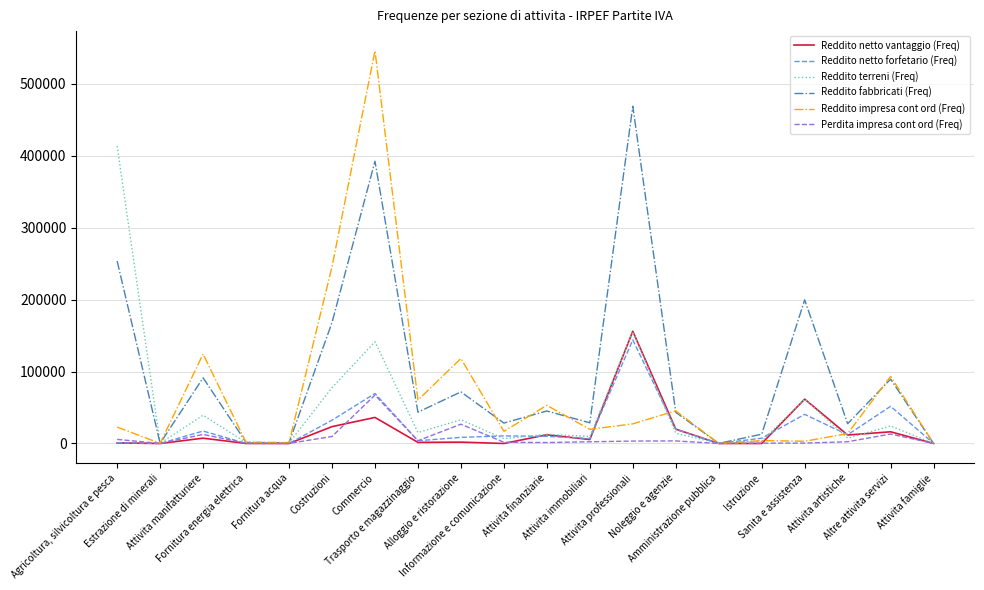

What is the total value across all series at Attivita professionali?

954825